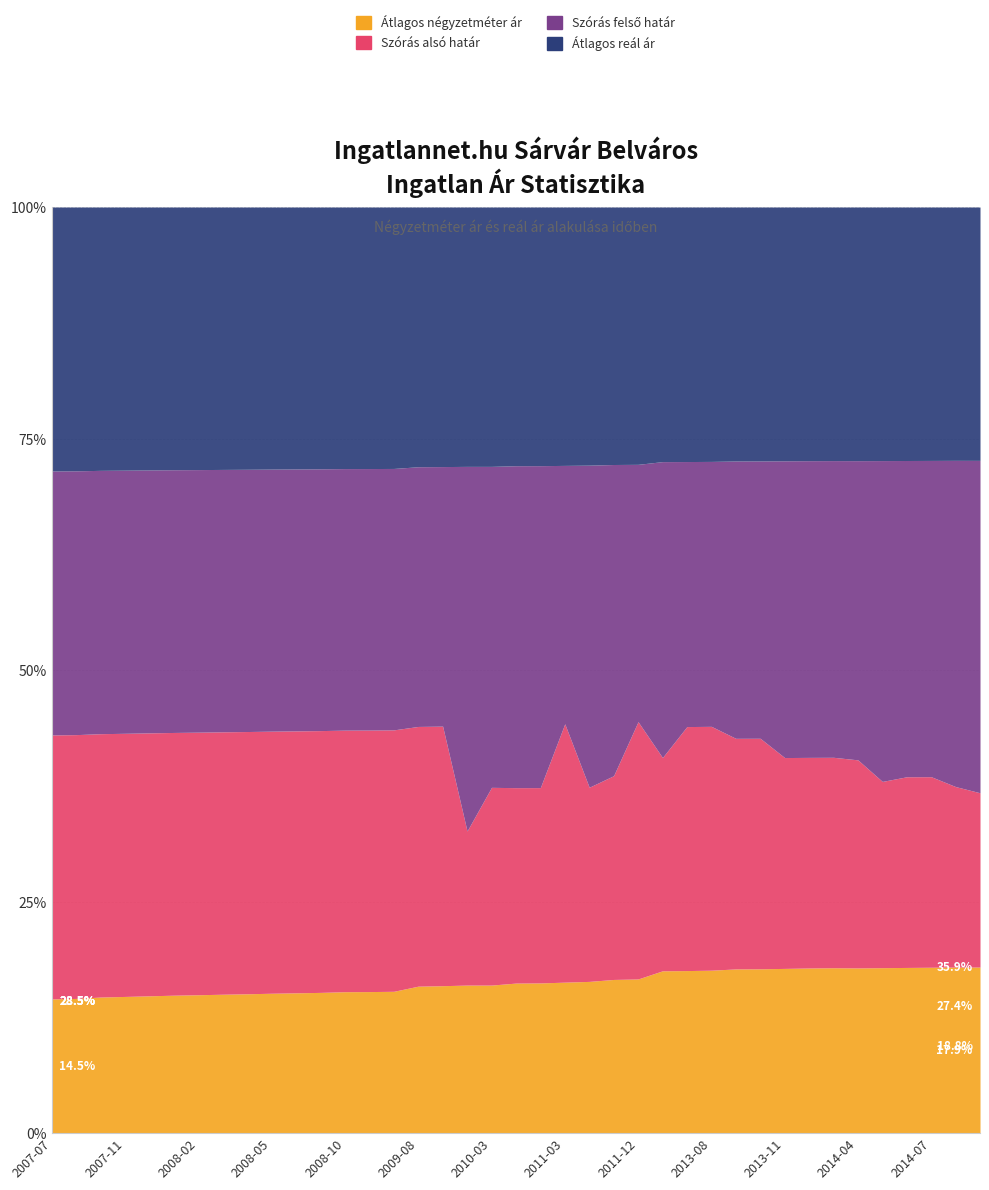

True or false: Átlagos reál ár and Szórás alsó határ intersect in this chart.

False